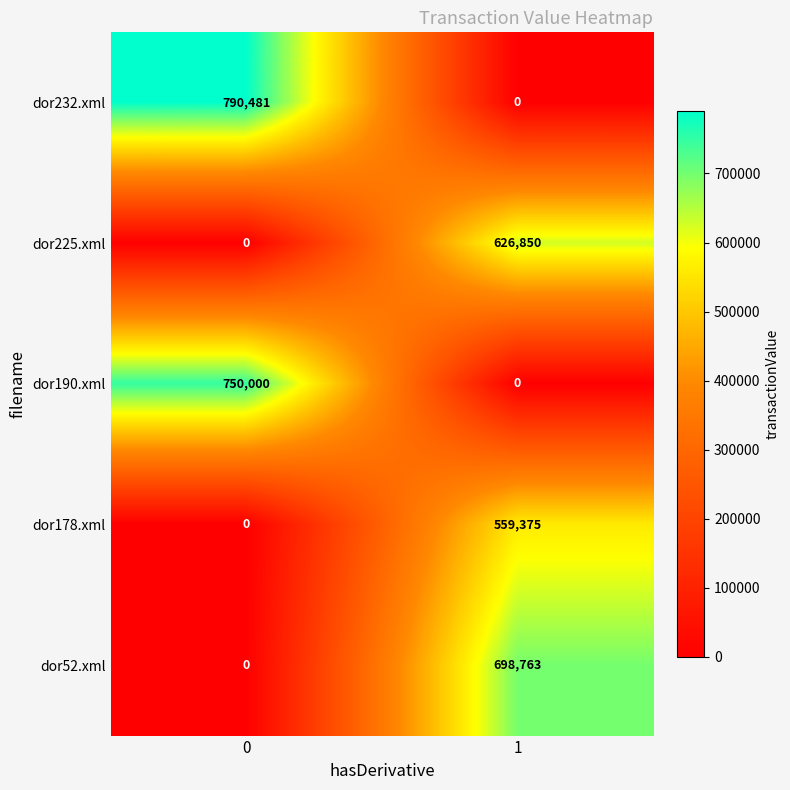

Reading right to left, what are all the values shown in this chart?

dor232.xml: 1=0	0=790481
dor225.xml: 1=626850	0=0
dor190.xml: 1=0	0=750000
dor178.xml: 1=559375	0=0
dor52.xml: 1=698763	0=0